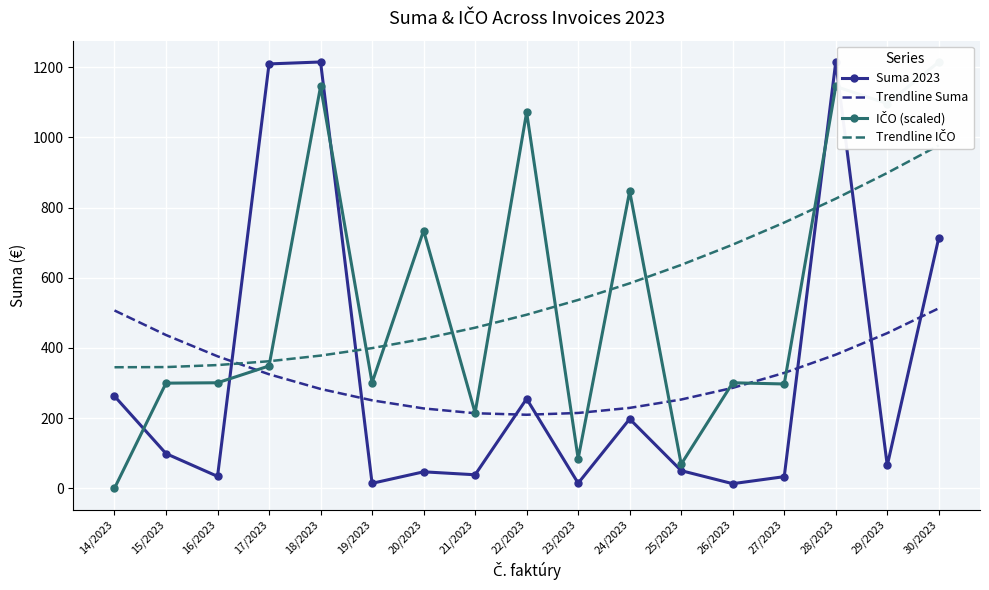

Between 28/2023 and 20/2023, which is larger?

28/2023